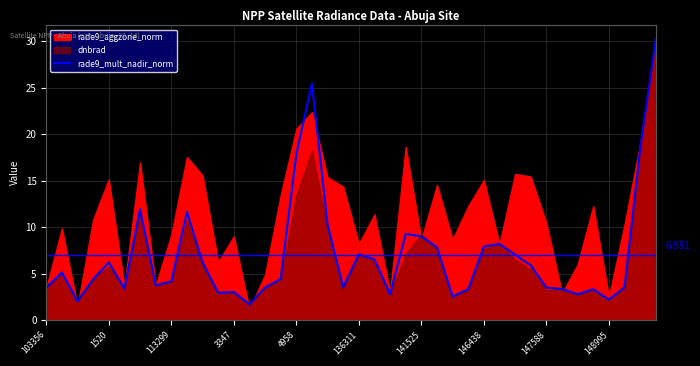

How many data points are less than 4?

18